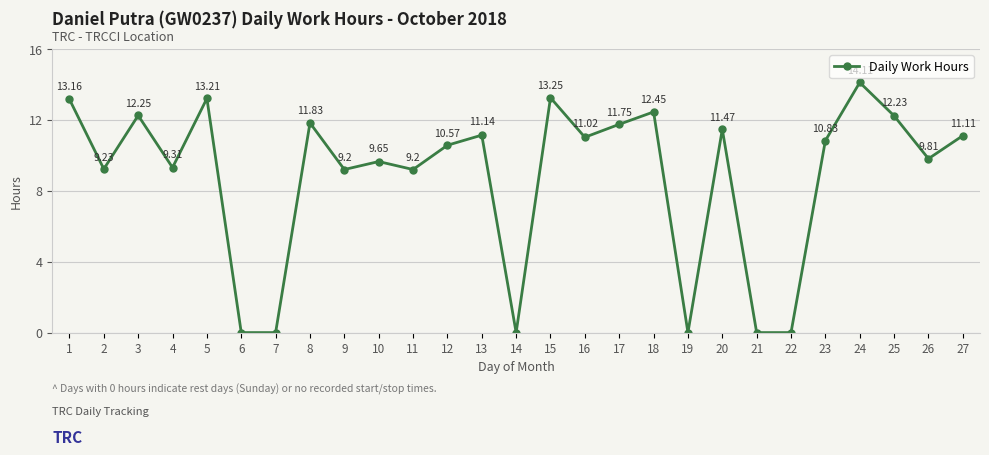

True or false: there are more than 2 points higher than both neighbors.

True